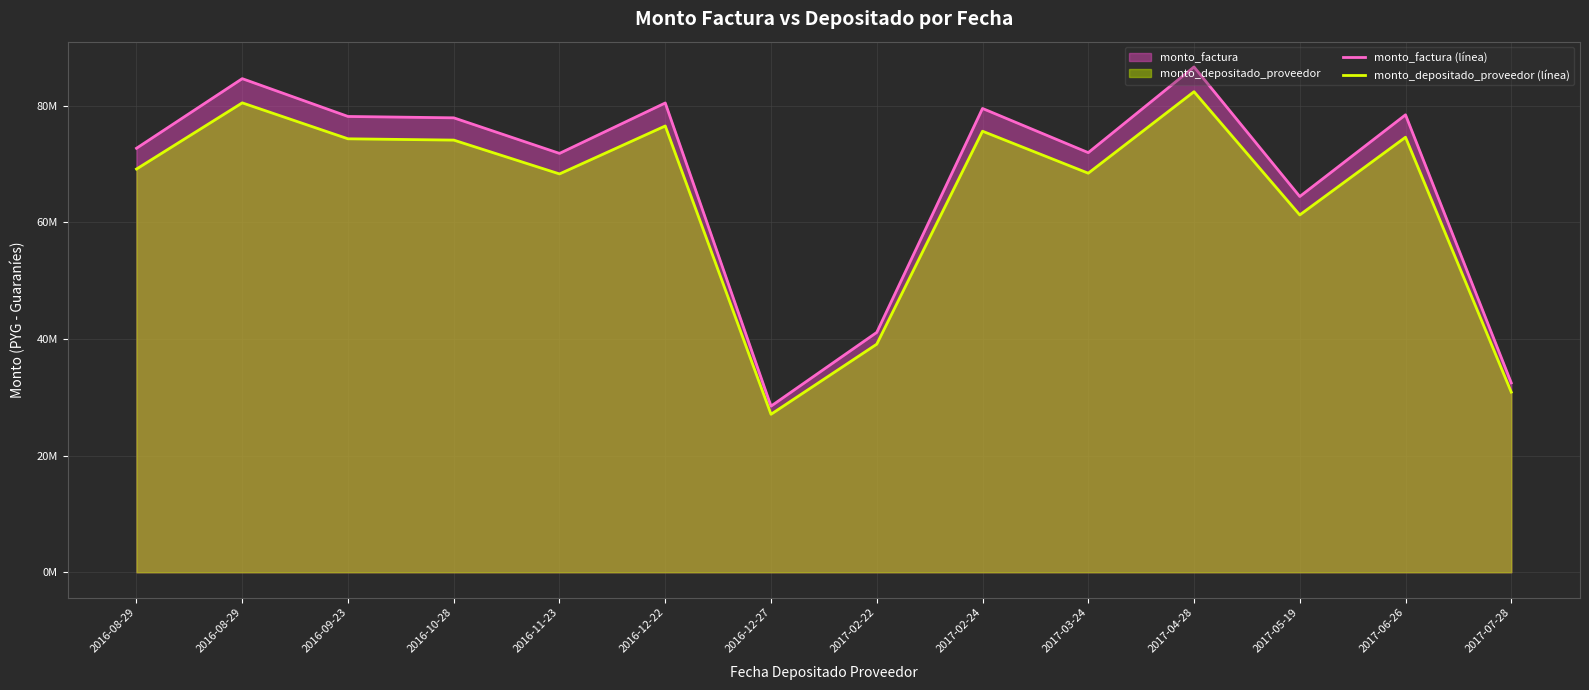

Does the chart display data point markers on the line(s)?

No